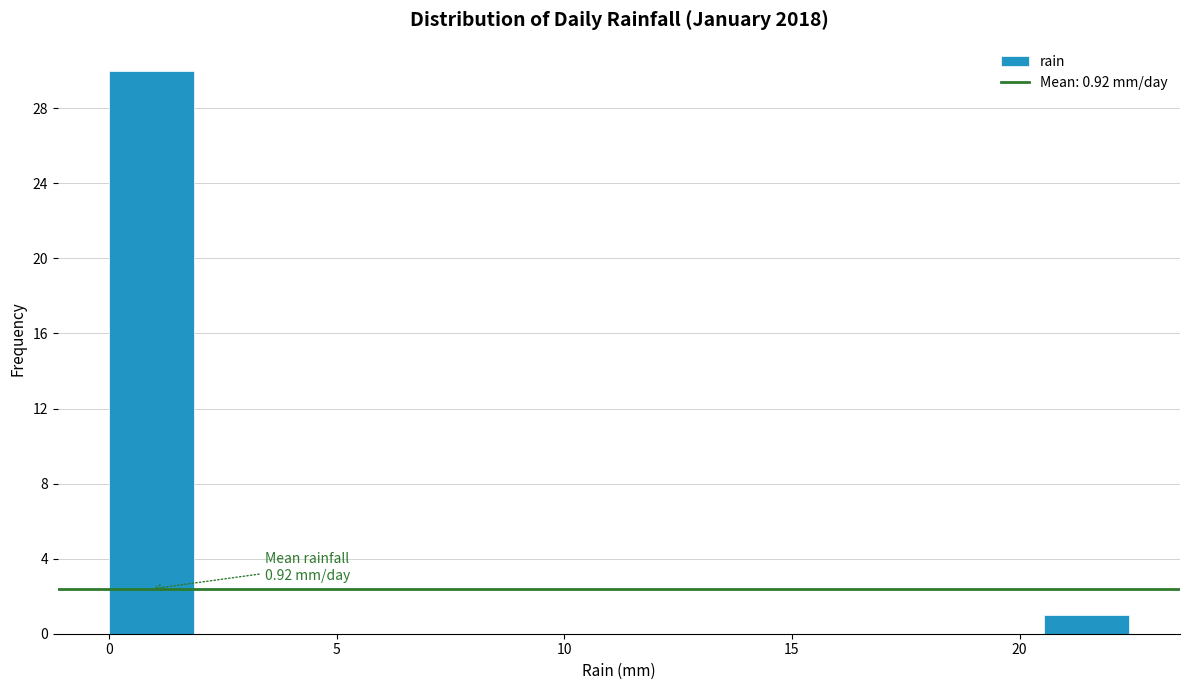

Read against the x-axis, roughly where is the centre of the tallest bar?

1.0